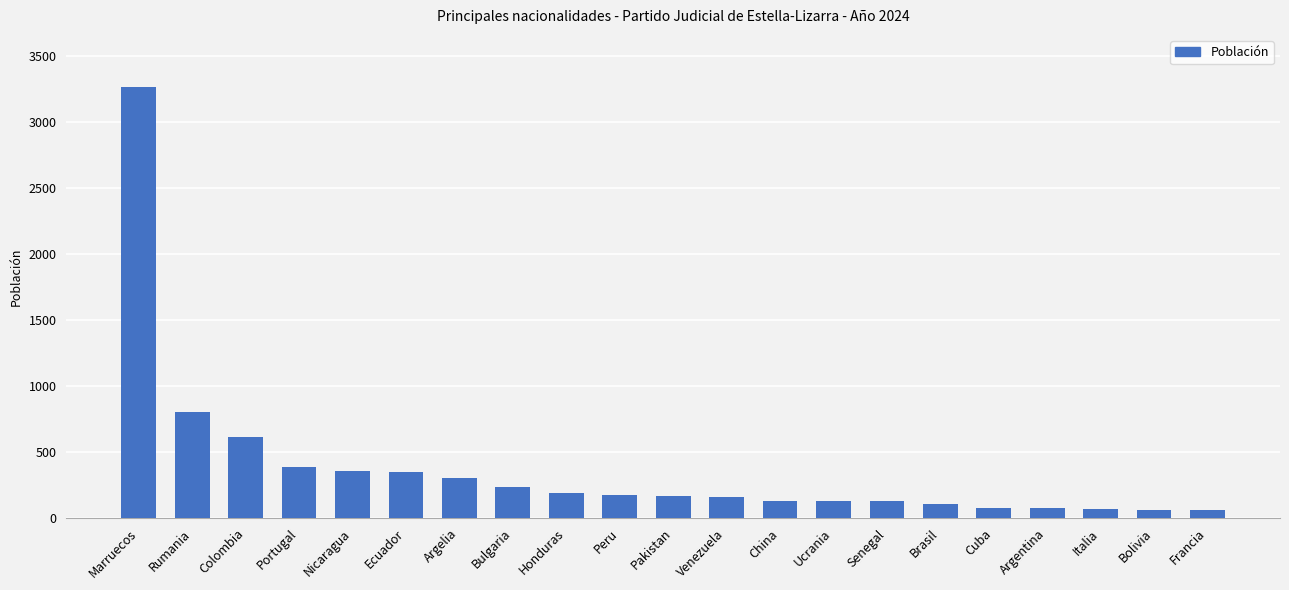

Read the value at Bulgaria, to the nearest 10.

230